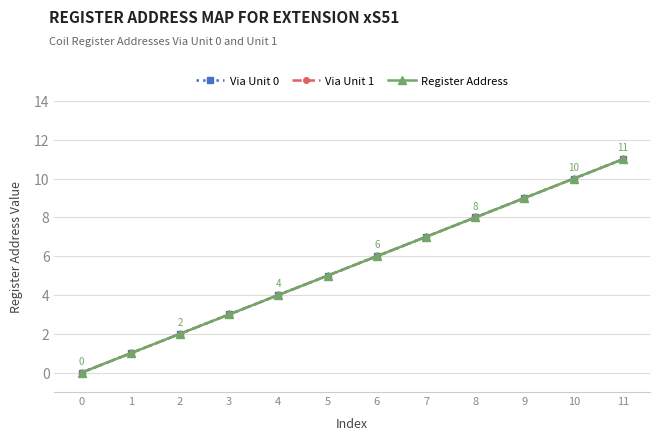

How many lines are shown in the chart?

3